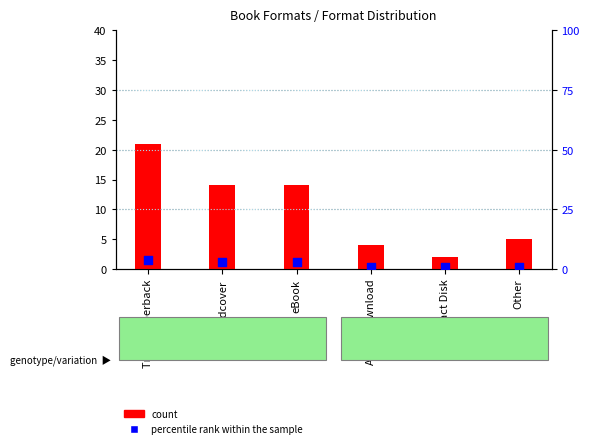

What are all the series names shown in the legend?

count, percentile rank within the sample